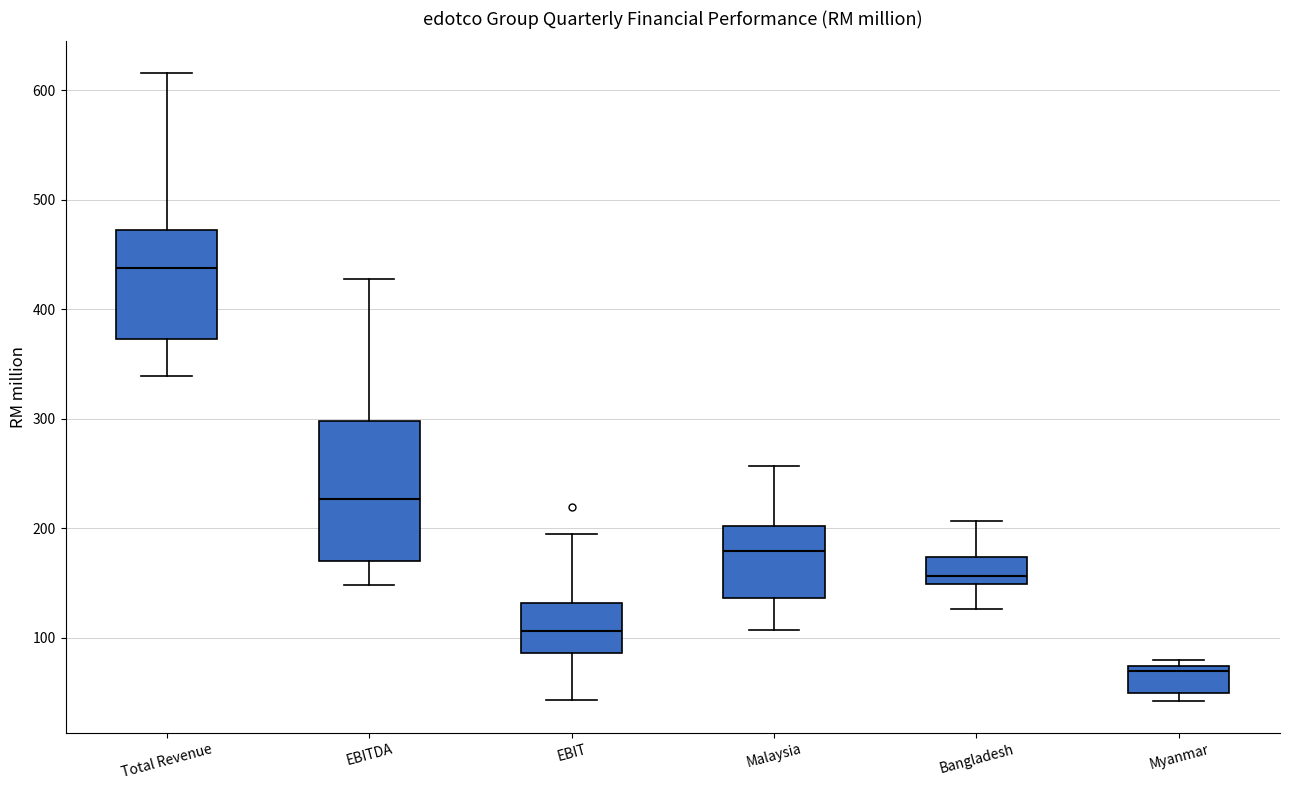

Comparing the boxes themselves (not the whiskers), which one is the tallest?

EBITDA